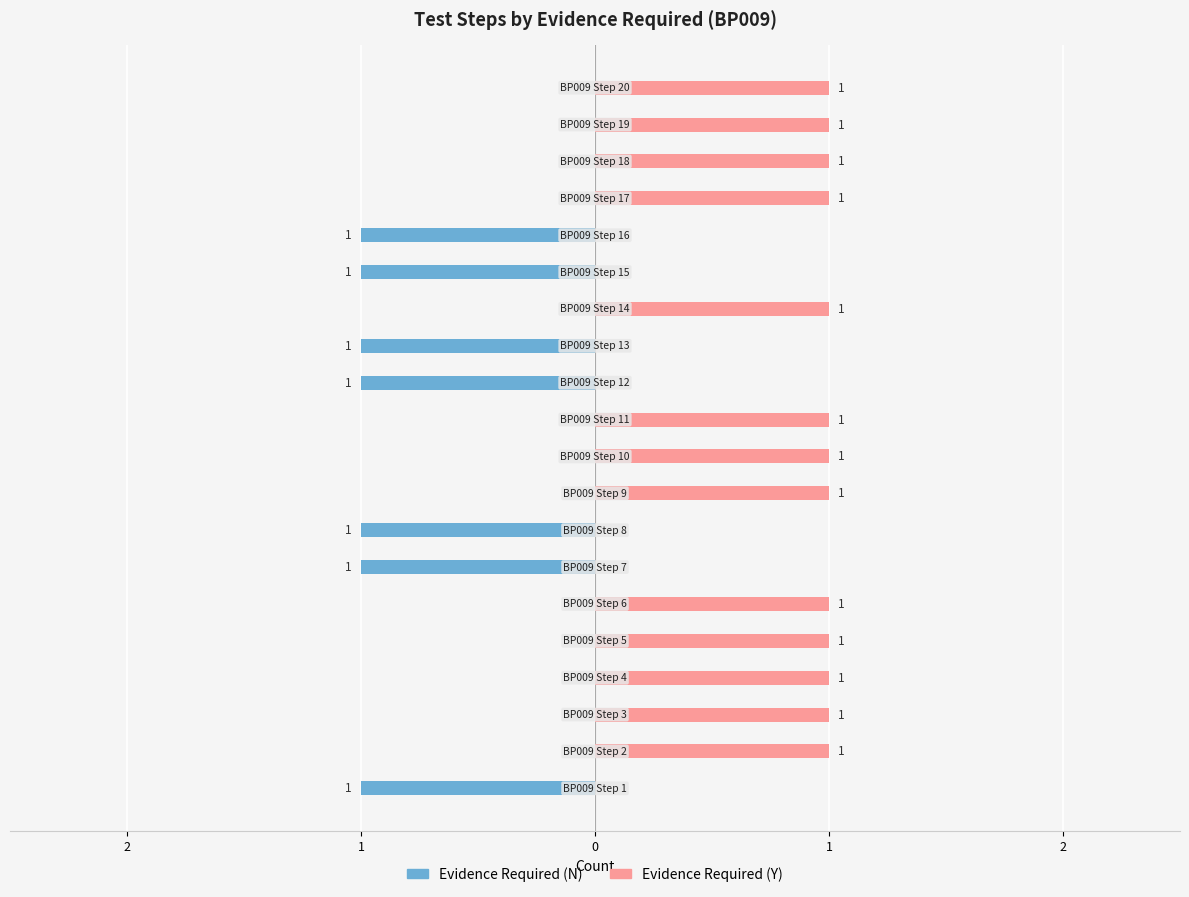

Which has a higher value, 8 or 13?

8